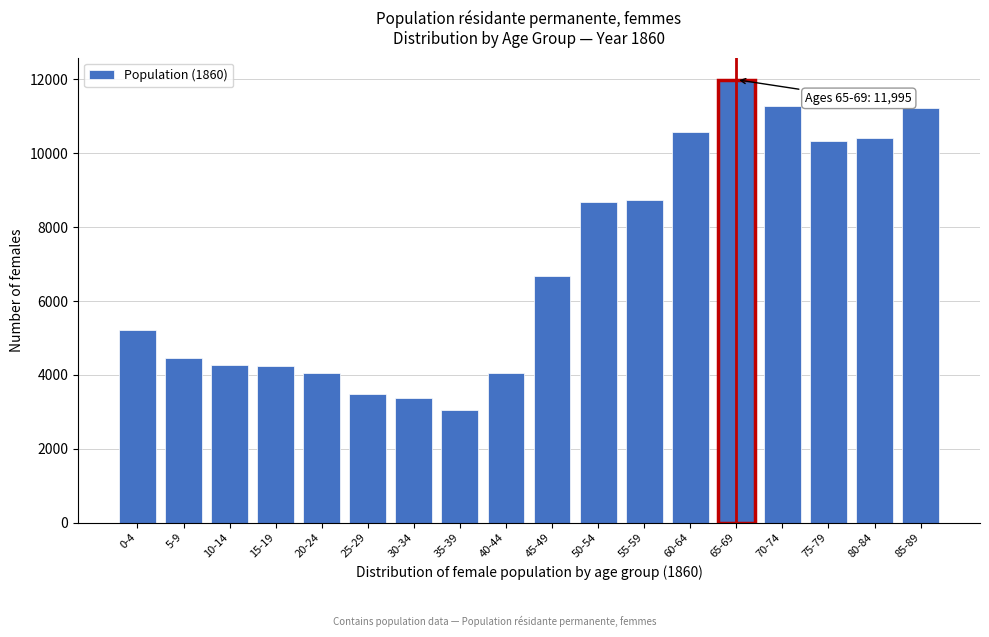

Read the value at 20-24.

4041